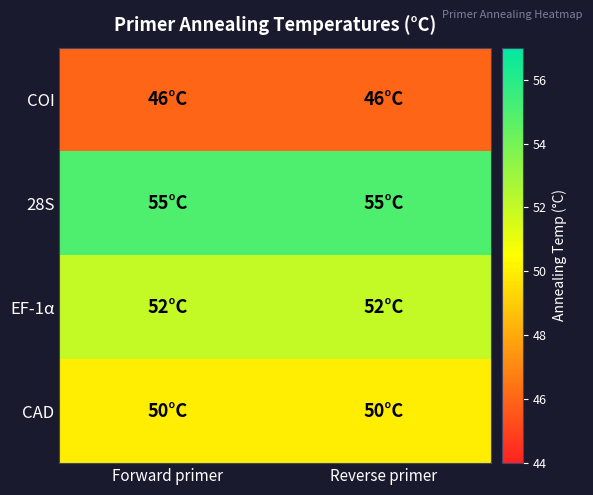

Rank the series by their maximum value, from lowest to highest.

COI, CAD, EF-1α, 28S